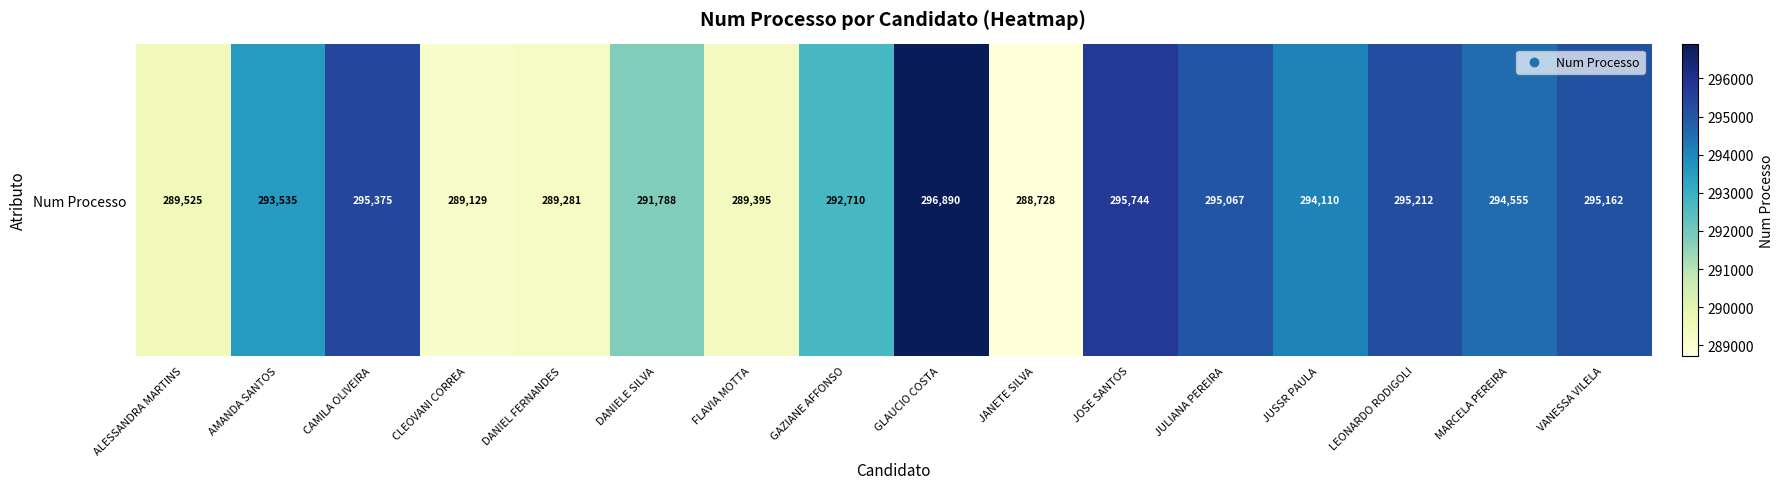

The chart shows a value of 292710 at GAZIANE AFFONSO. True or false?

True